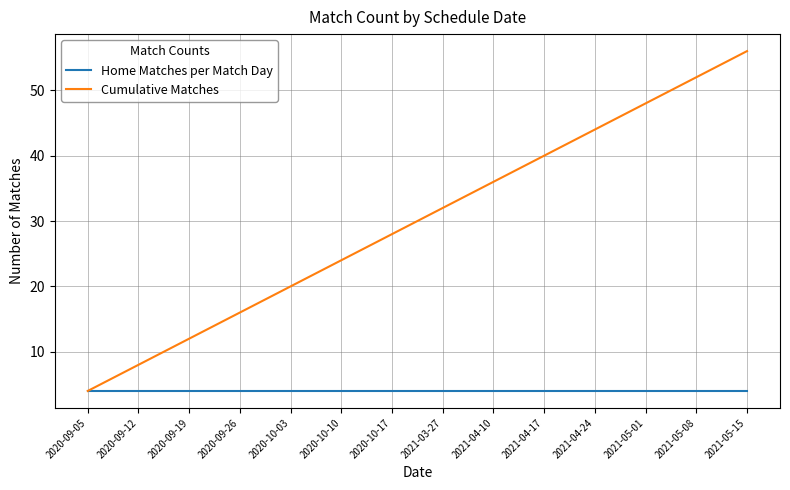

Rank the series by their maximum value, from highest to lowest.

Cumulative Matches, Home Matches per Match Day